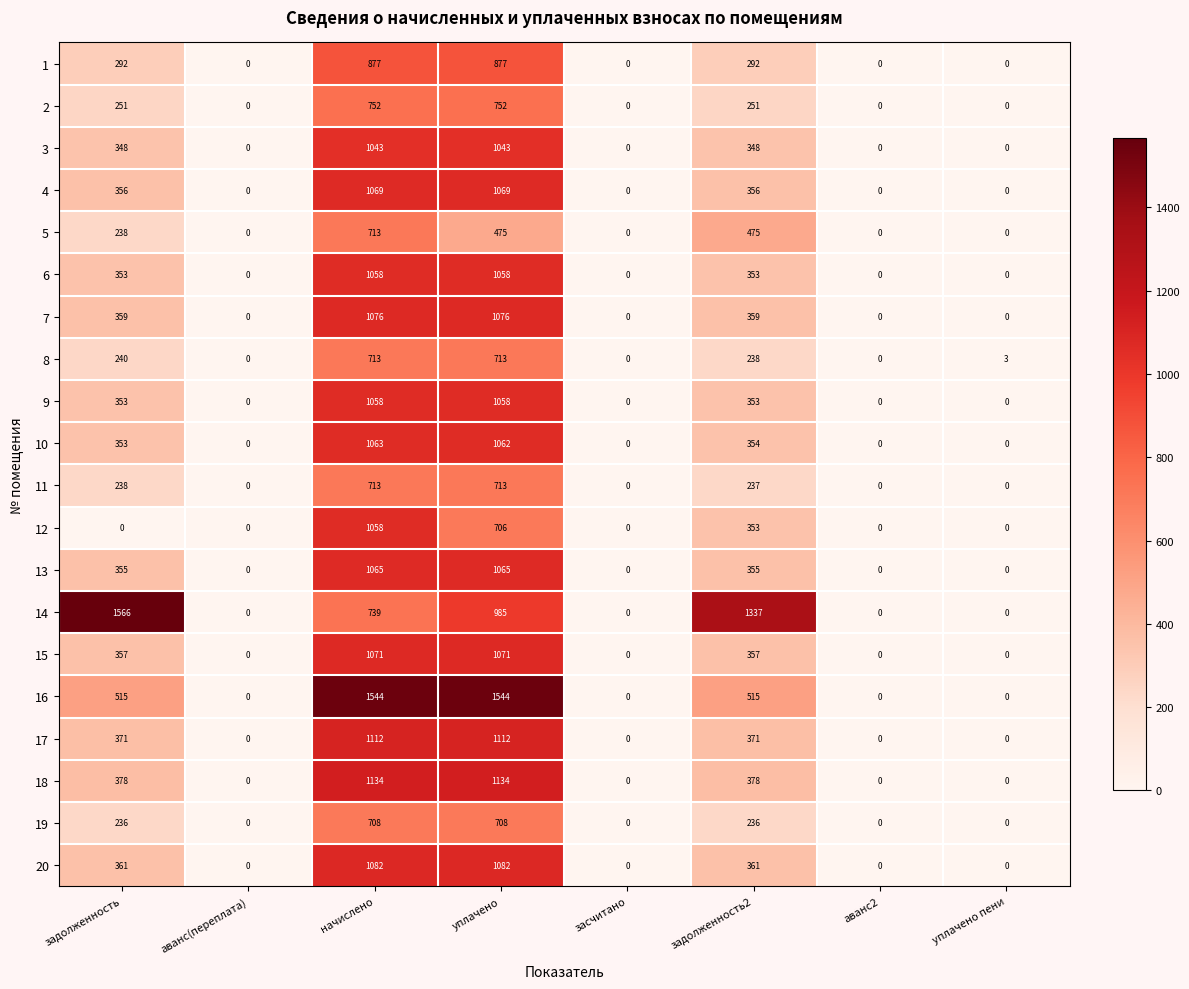

What is the maximum value shown in the chart?

1566